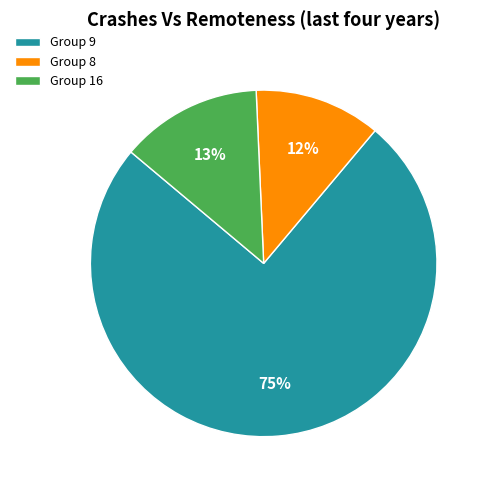

To the nearest percent, what percentage of the pie is Group 9?

75%